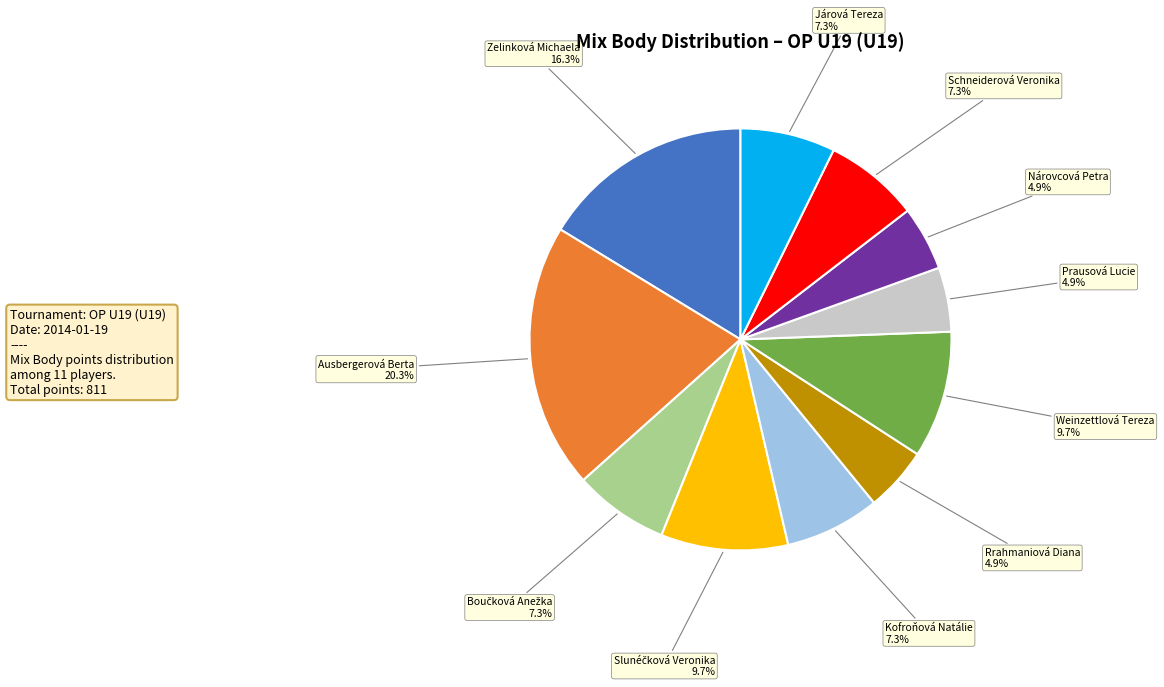

Is Zelinková Michaela the majority of the pie?

No